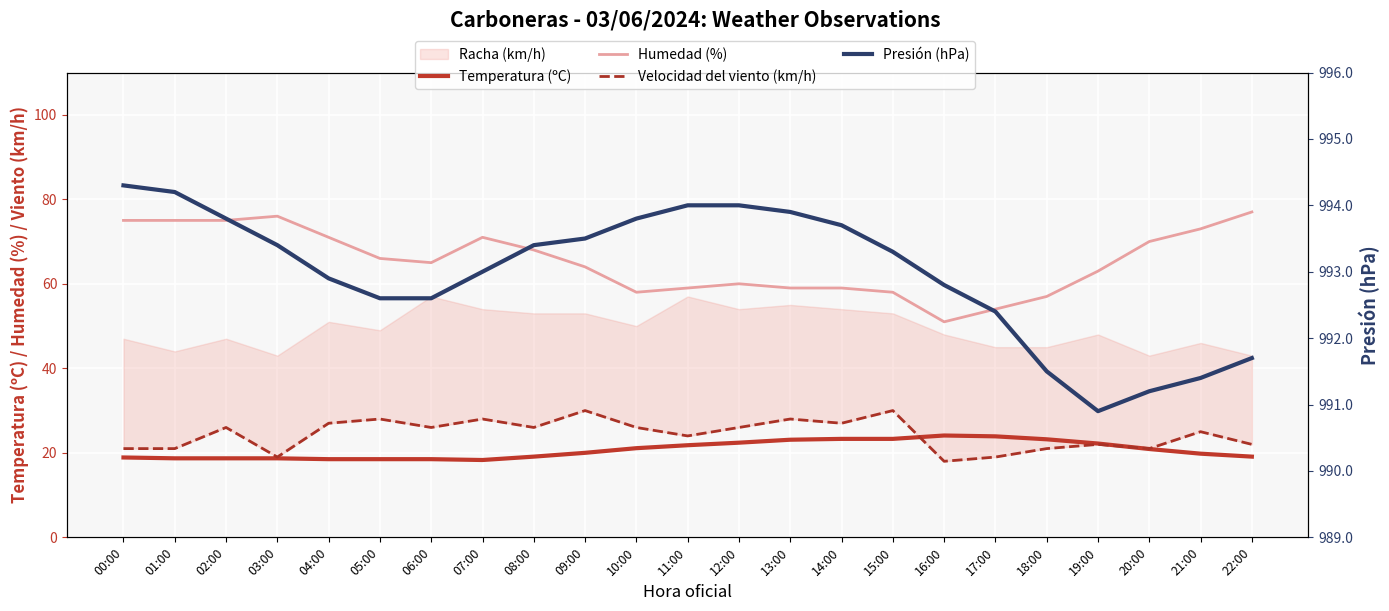

What is the sum of all Humedad (%) values?

1504.0